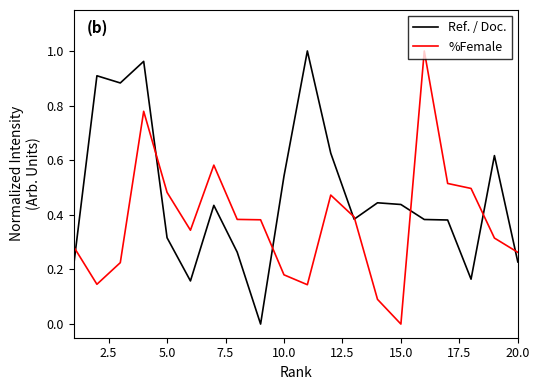

Rank the series by their average value, from lowest to highest.

%Female, Ref. / Doc.